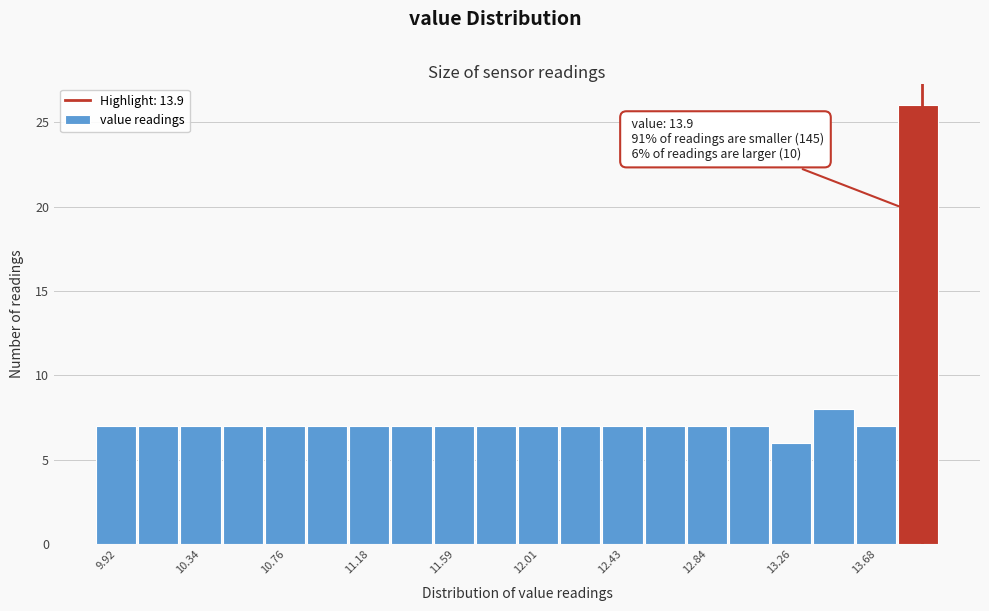

Over which range of the x-axis is the bar tallest?

13.80 to 14.00